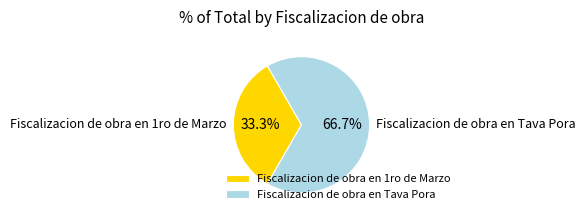

How many slices are in this pie chart?

2